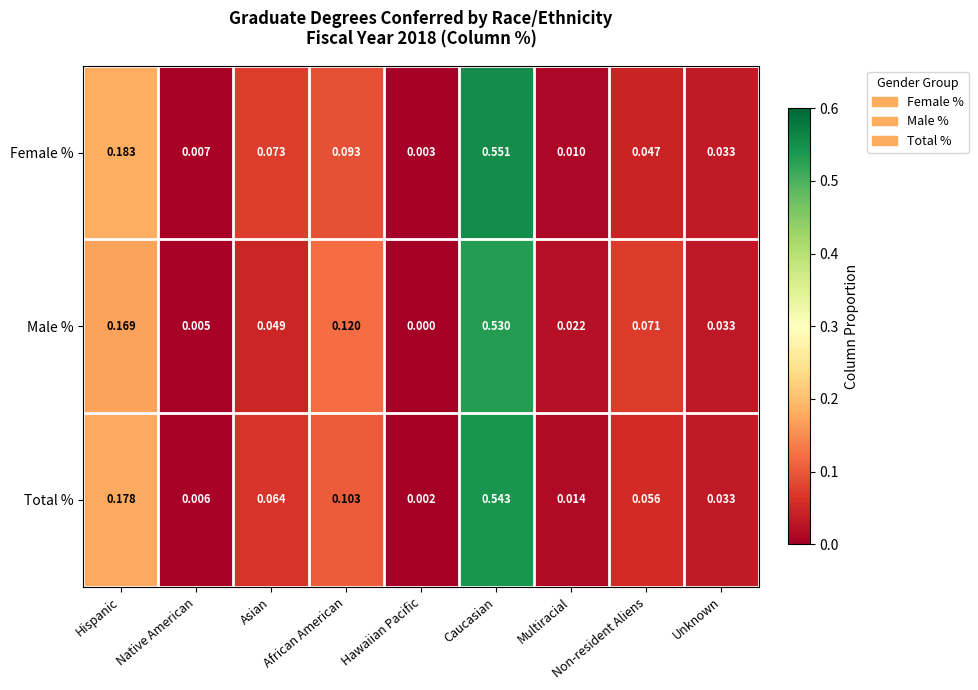

Which series has the largest range (max minus min)?

Female %